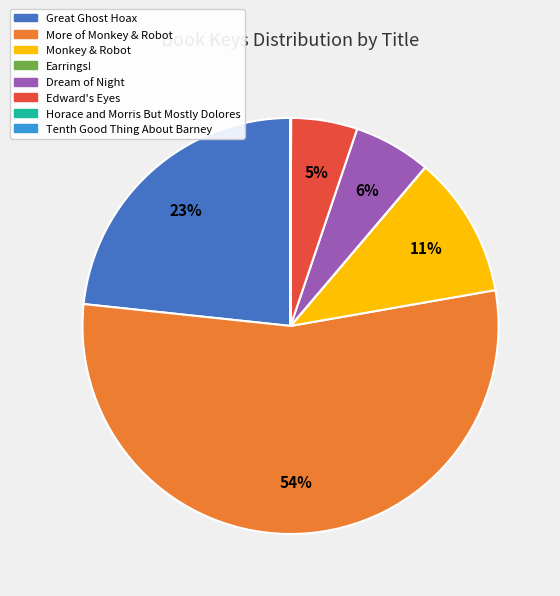

Which category has the biggest portion of the pie?

More of Monkey & Robot